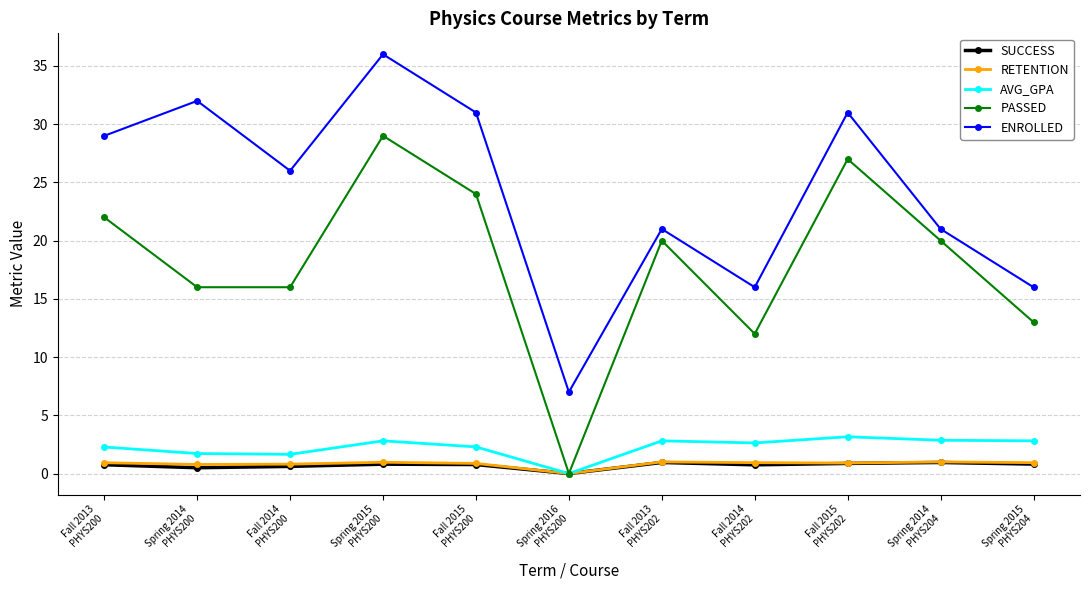

What is the average value of the ENROLLED series?

24.2